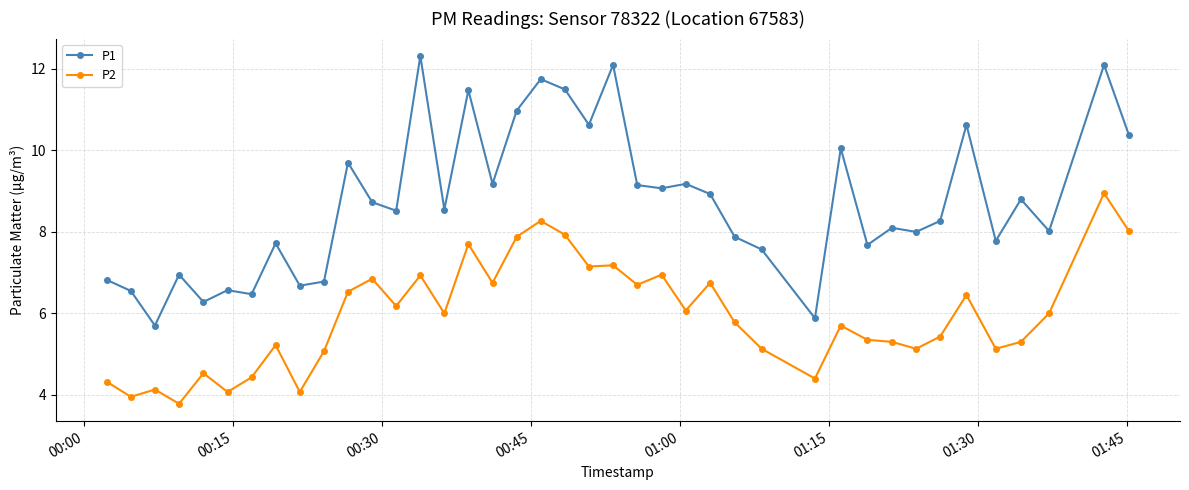

Is this an area chart (filled region under the line)?

No